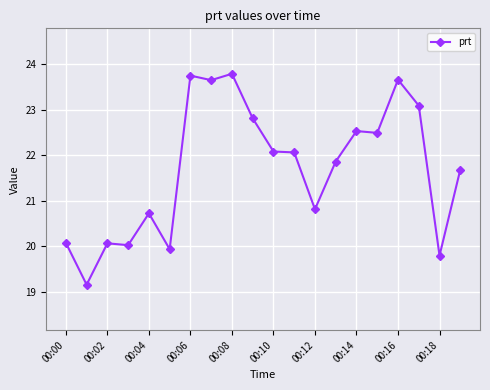

What is the difference between the maximum and minimum values?

4.6